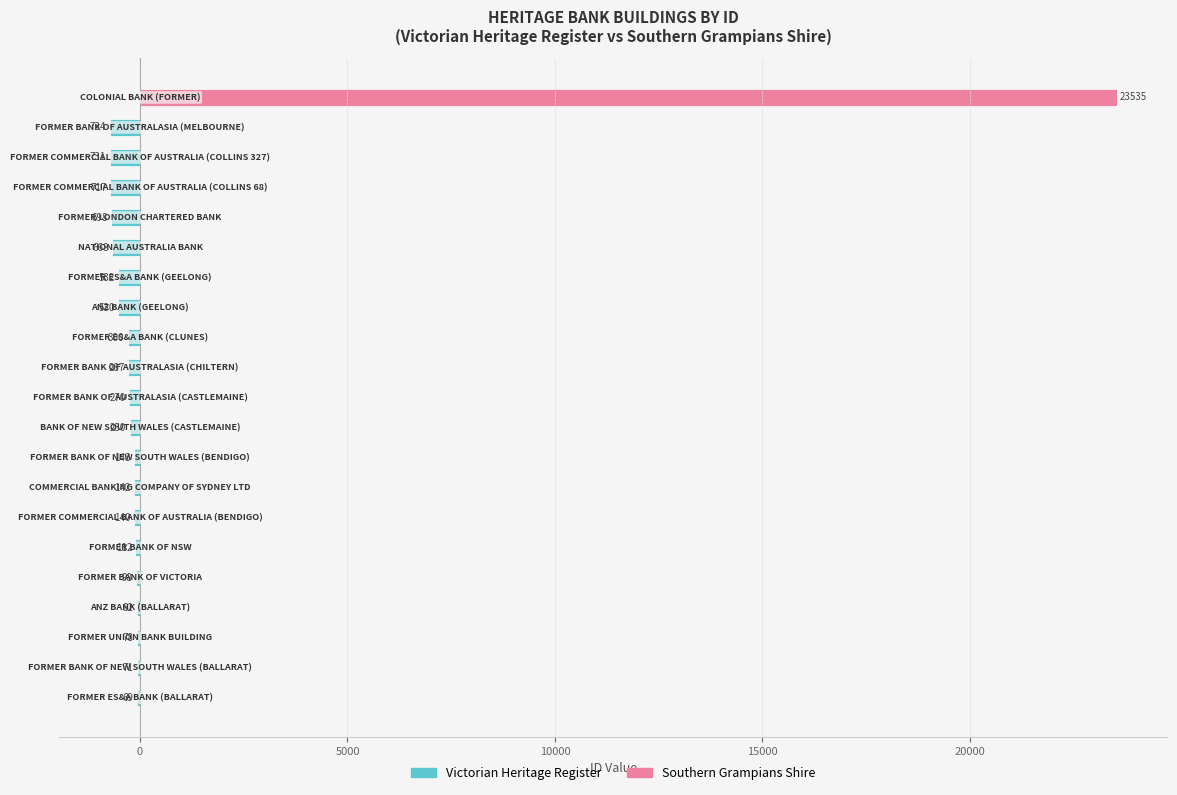

Does the chart contain any negative values?

Yes